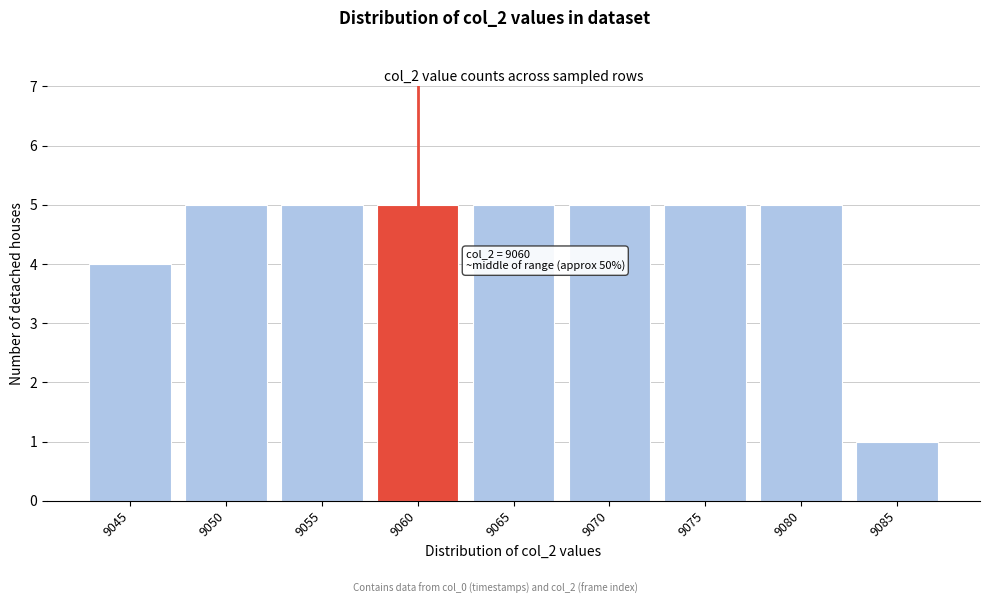

Reading left to right, transcribe all the data shown in this chart.

4	5	5	5	5	5	5	5	1